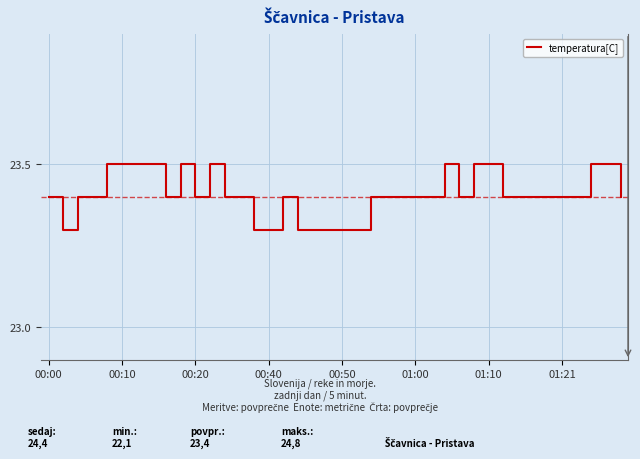

What is the minimum value shown in the chart?

23.3